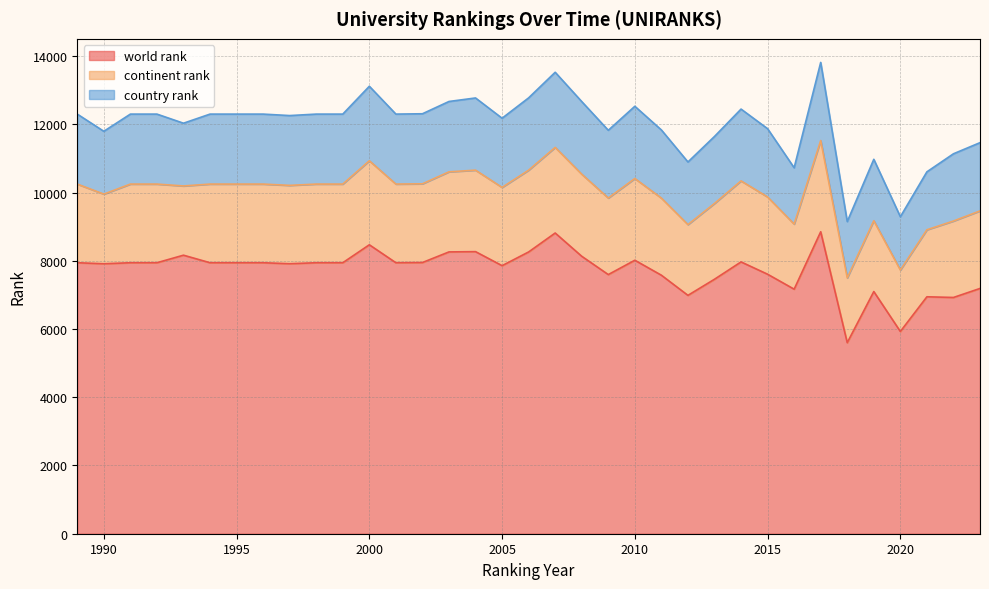

How many data points in country rank are less than 2051?

16